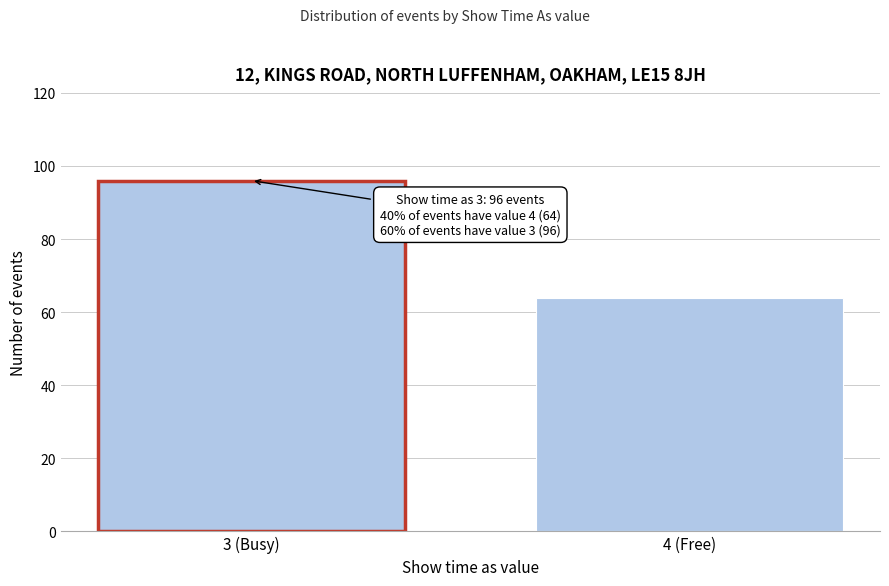

Reading left to right, list all the values displayed in this chart.

3 (Busy)=96	4 (Free)=64